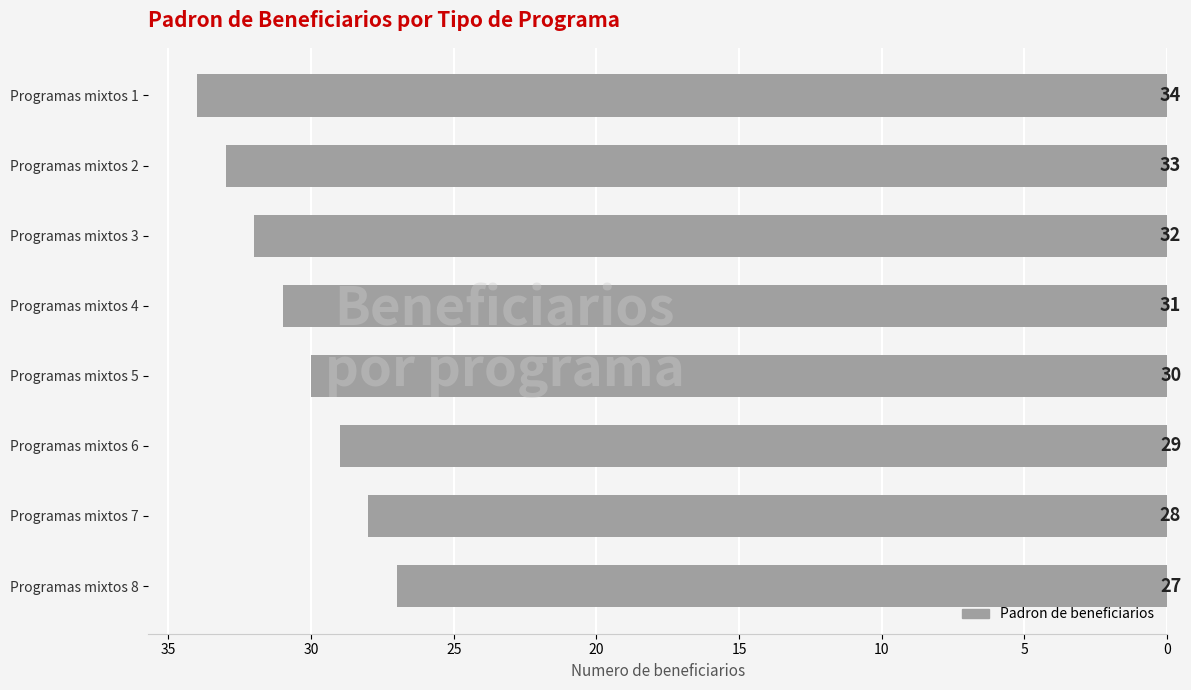

Count the number of categories in the chart.

8